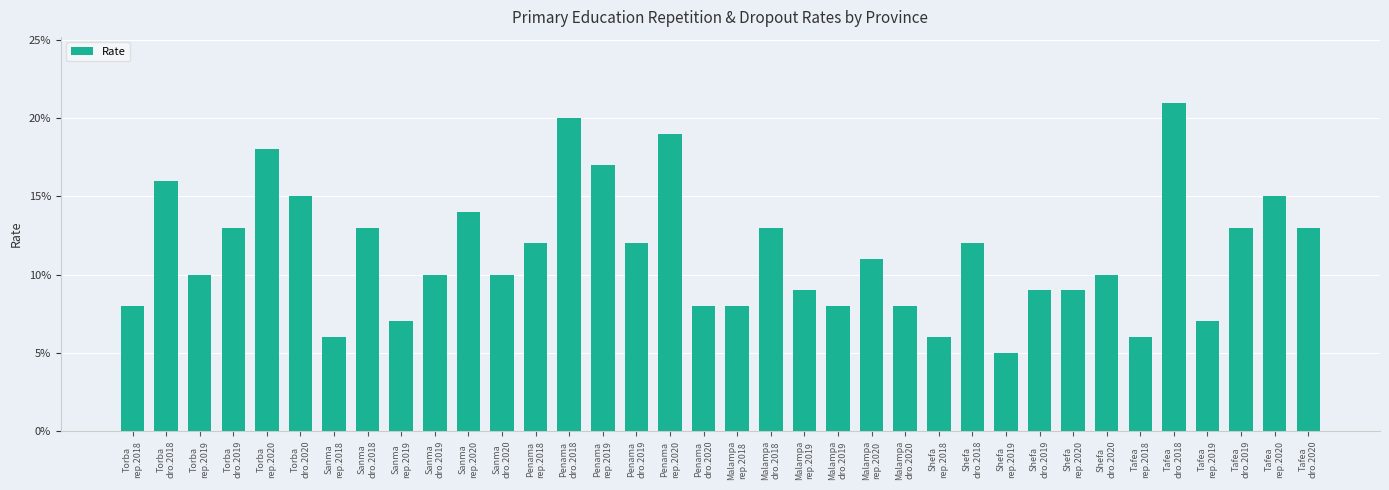

At which category does the chart reach its peak across all series?

Tafea
dro.2018